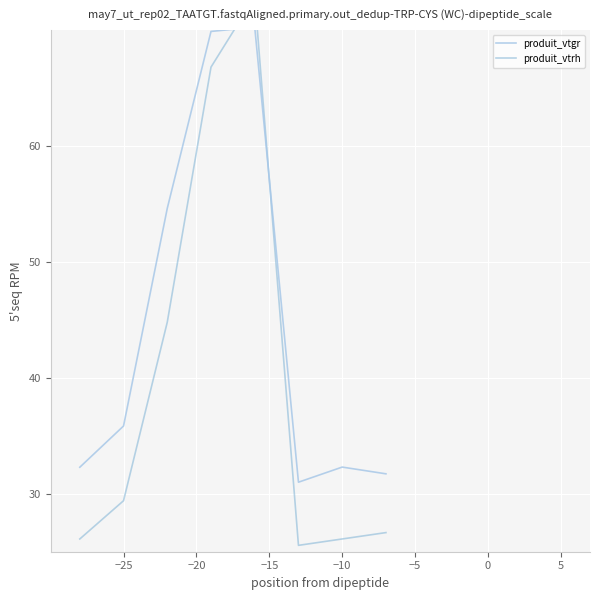

True or false: produit_vtgr has a value of 55.9 at −25.

False